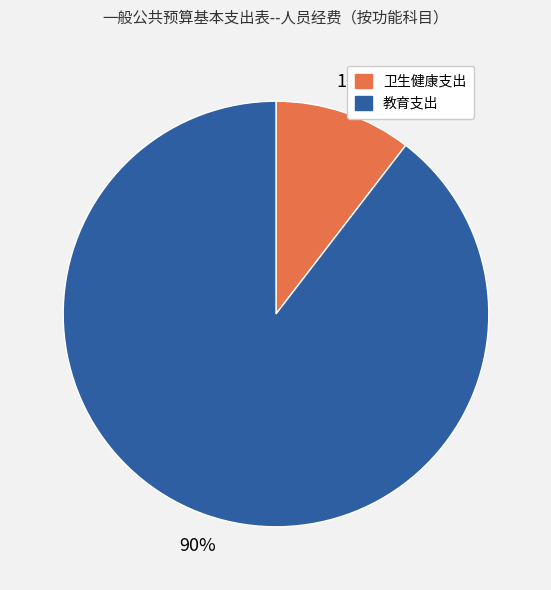

What percentage is the 卫生健康支出 slice, to the nearest percent?

10%